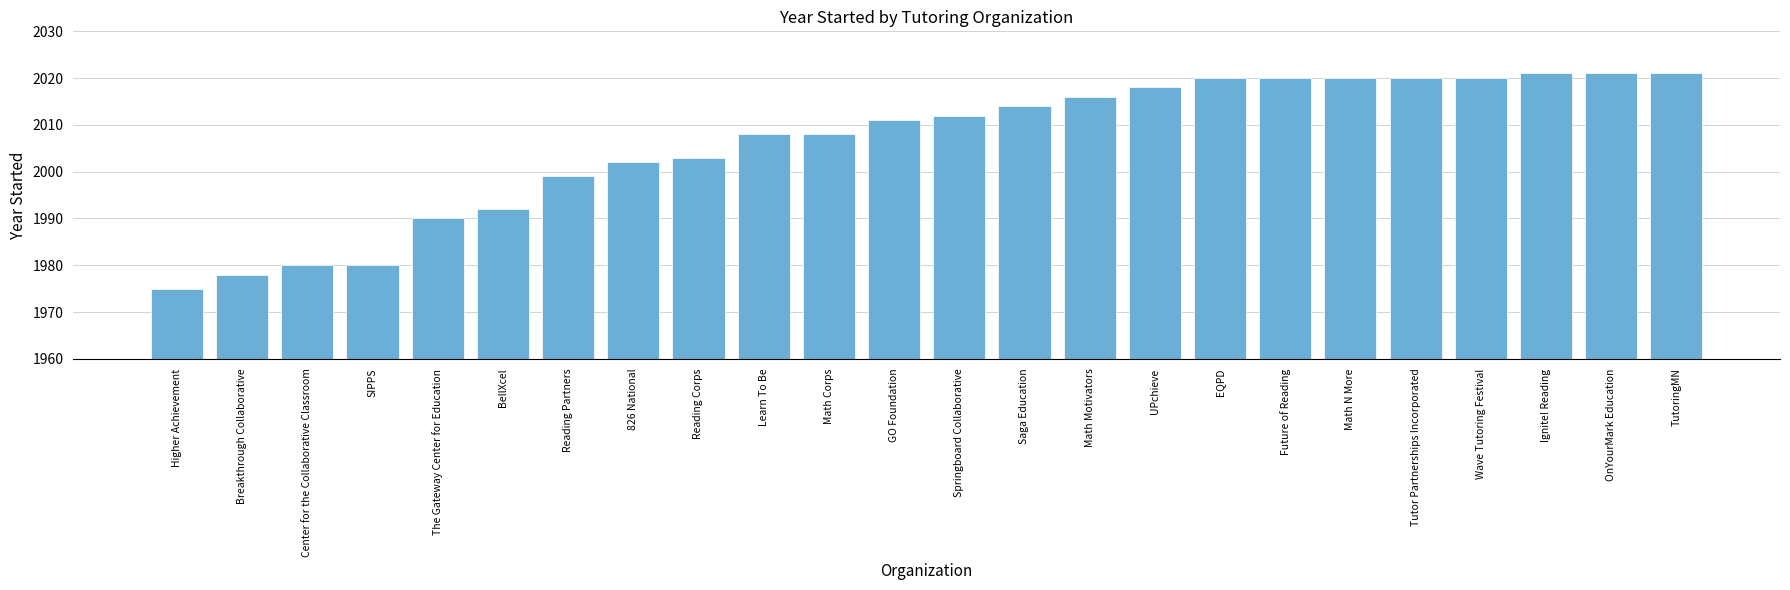

What is the difference between the values at Higher Achievement and Breakthrough Collaborative?

3